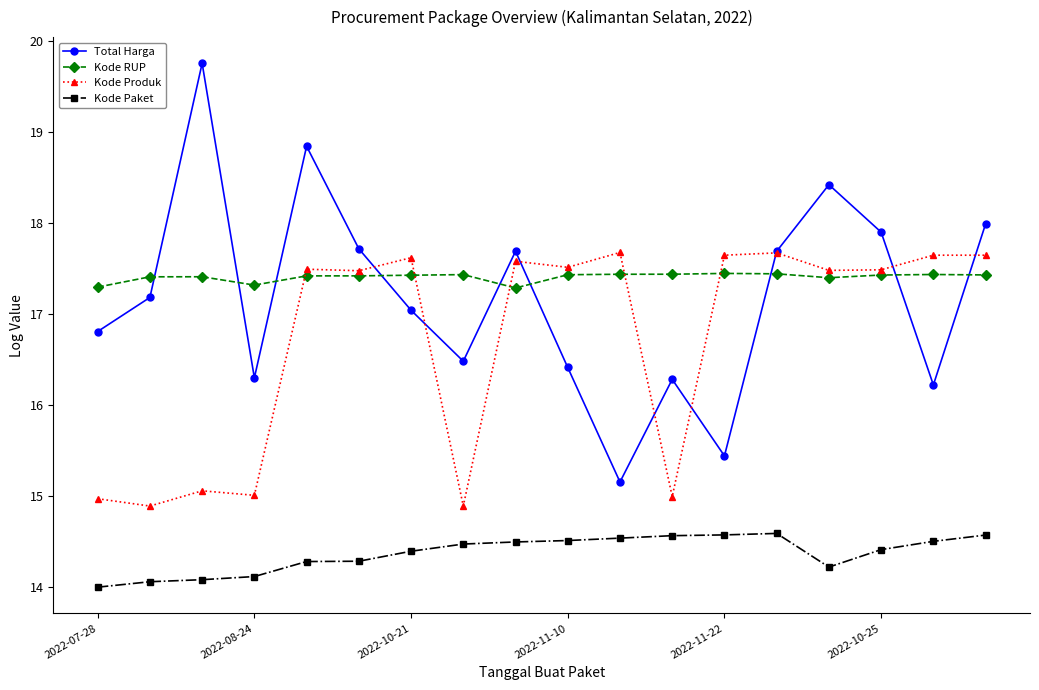

What is the difference between the maximum and minimum values in the Kode Produk series?

2.8